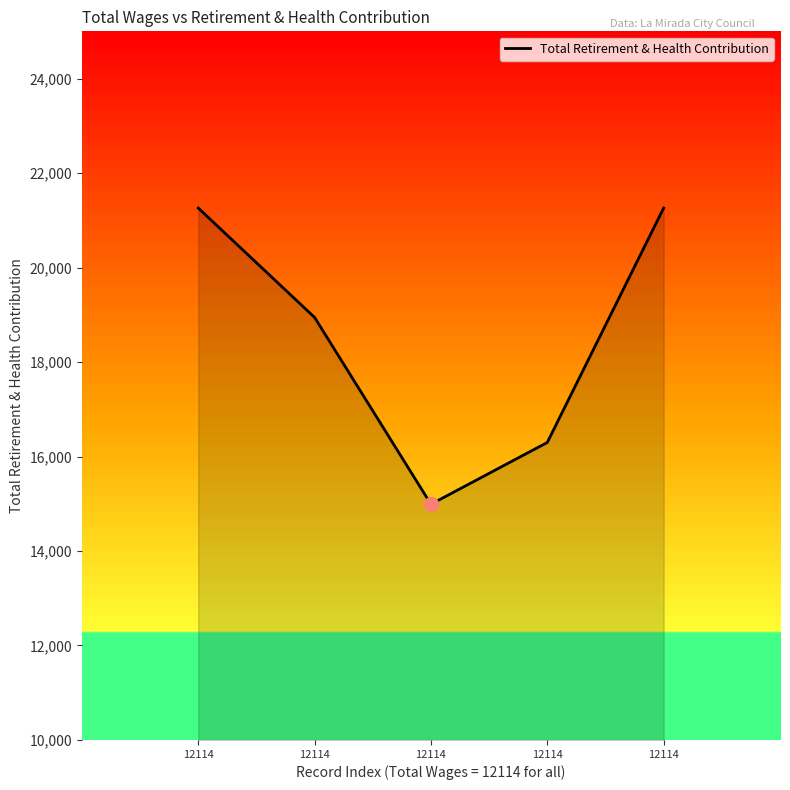

How many values are between 16298 and 21260?

4